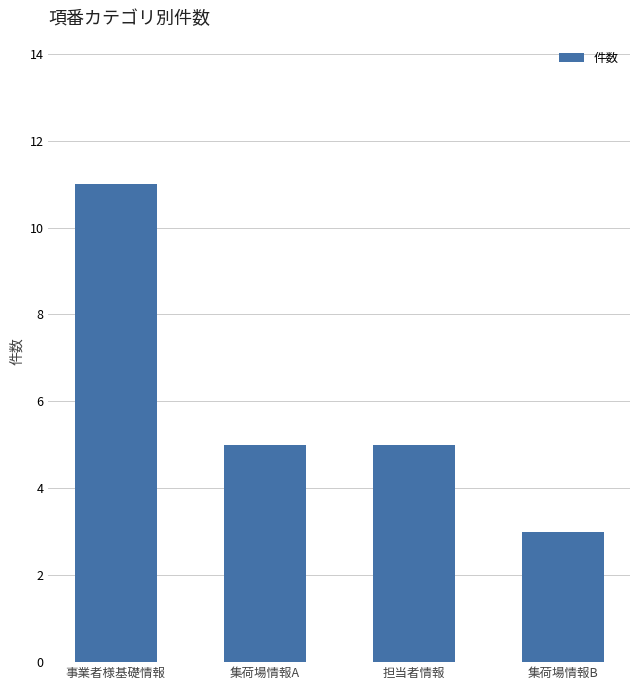

What is the sum of the values at 事業者様基礎情報 and 担当者情報?

16